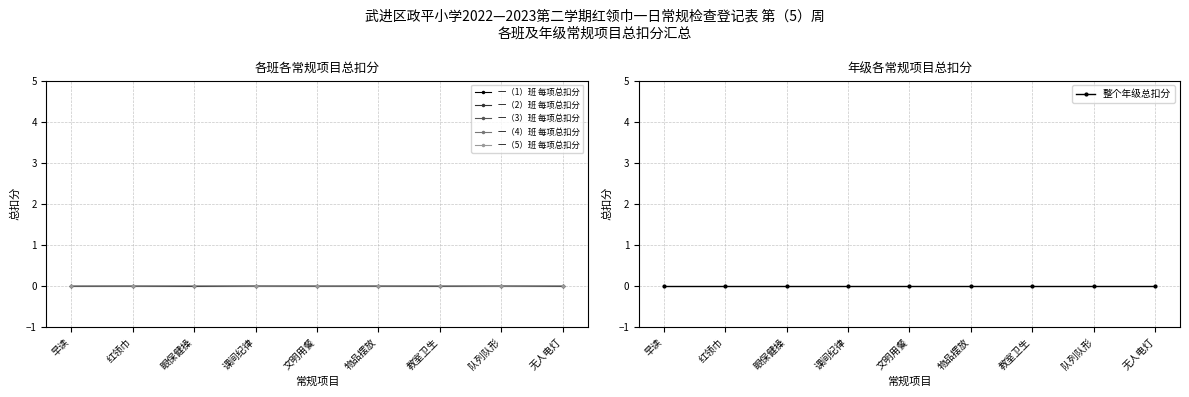

Which label corresponds to the smallest value in the chart?

课间纪律